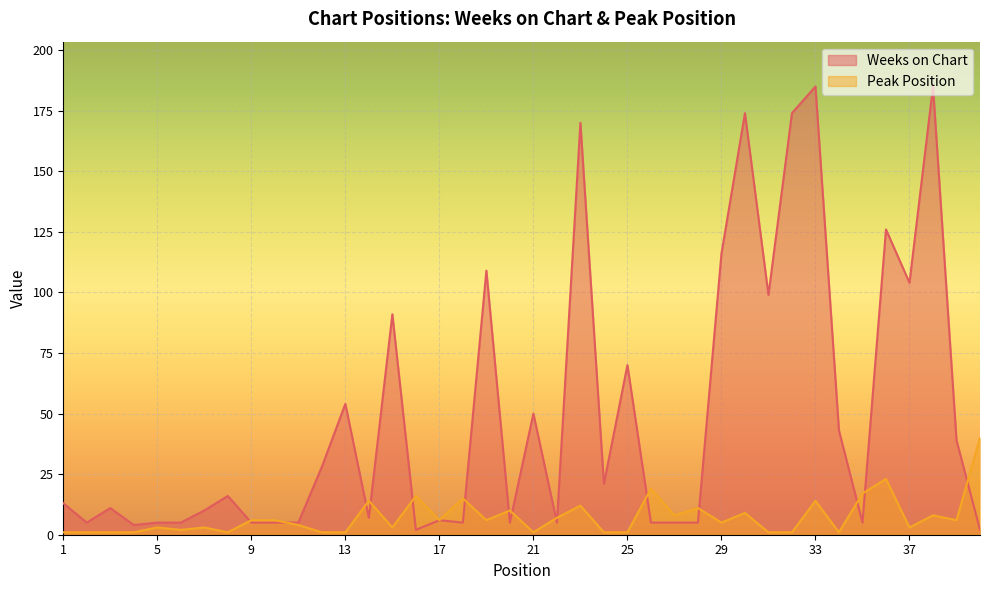

At which label does Weeks on Chart first exceed 13?

8